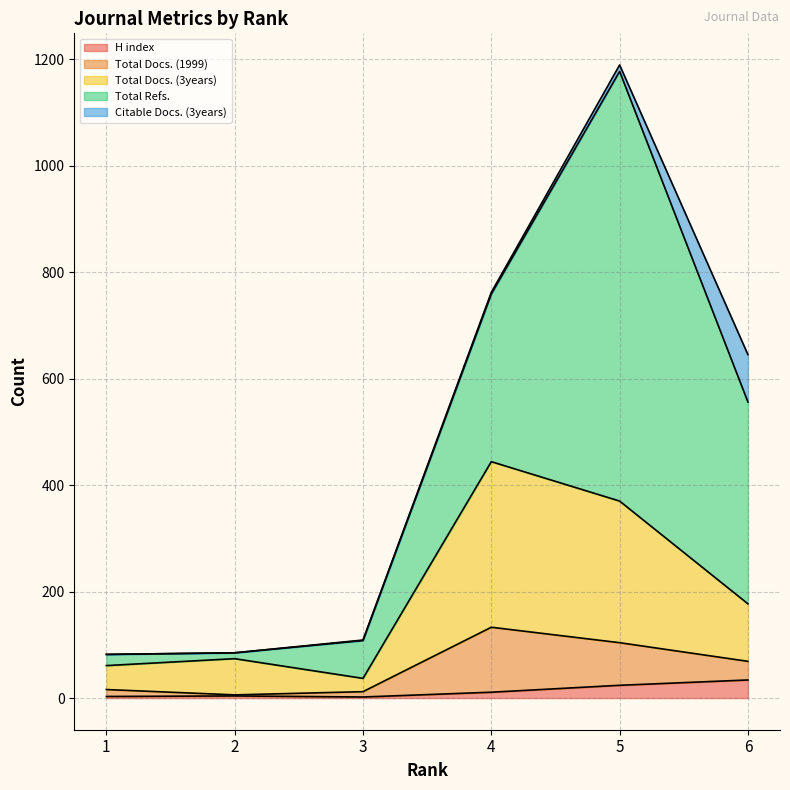

Which has a higher value, 4 or 6?

6